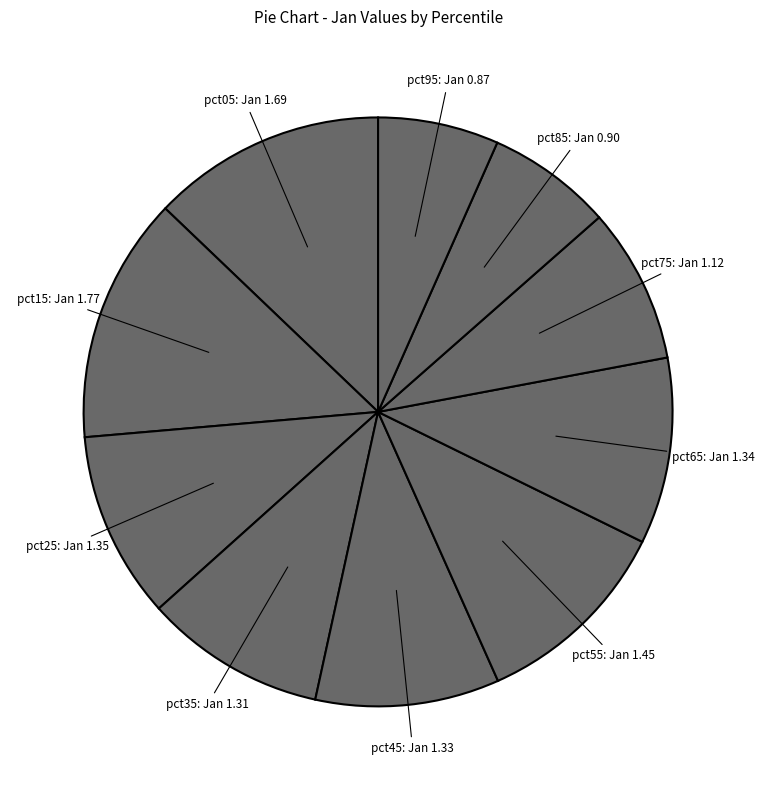

Does any single category account for the majority?

No